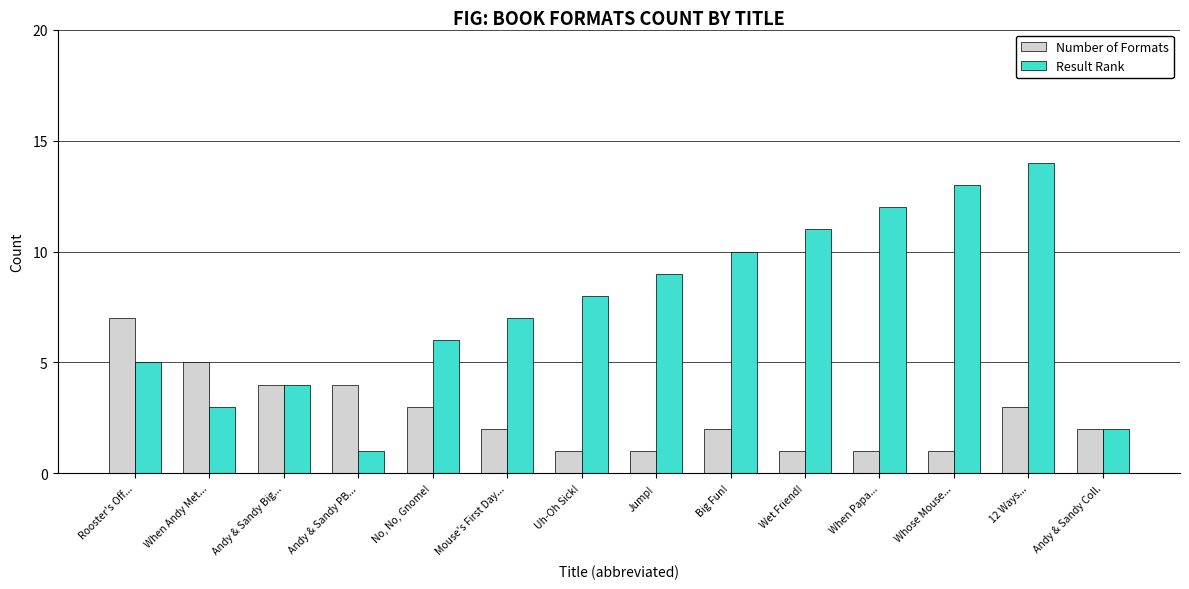

What is the difference between the second highest and minimum values in the Number of Formats series?

4